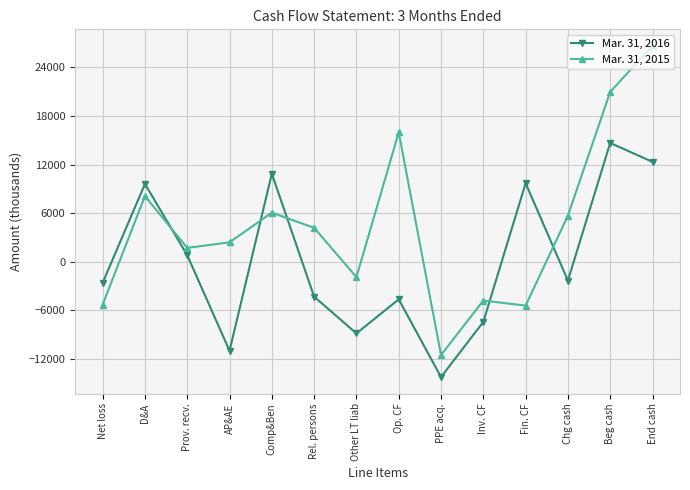

How many data points in Mar. 31, 2016 are above -2339?

6